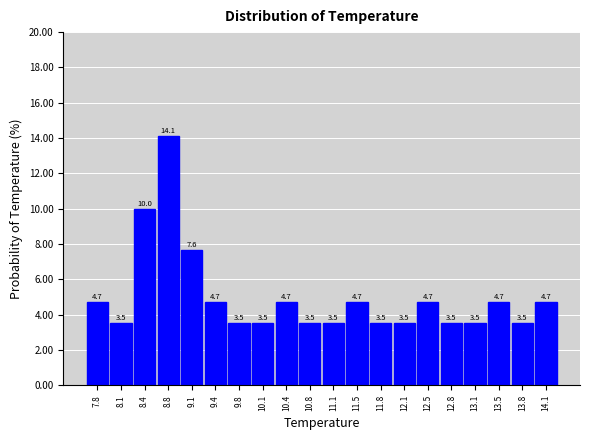

How tall is the bar that spans 8.940 to 9.275 on the x-axis? The bar edges are not printed on the chart, so give them approximately, as read against the axis.

7.6